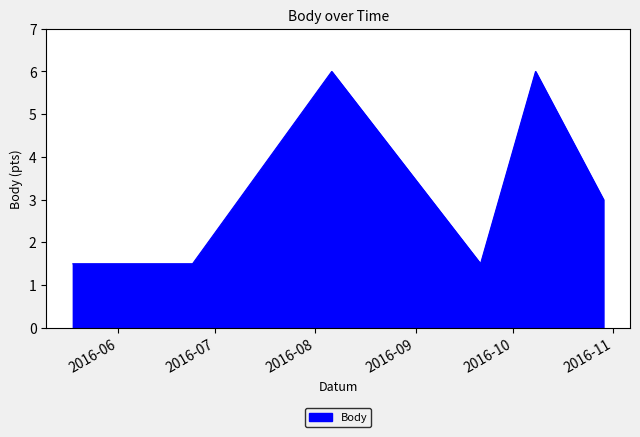

Reading left to right, extract all data points from this chart.

1.5	1.5	6.0	1.5	6.0	3.0